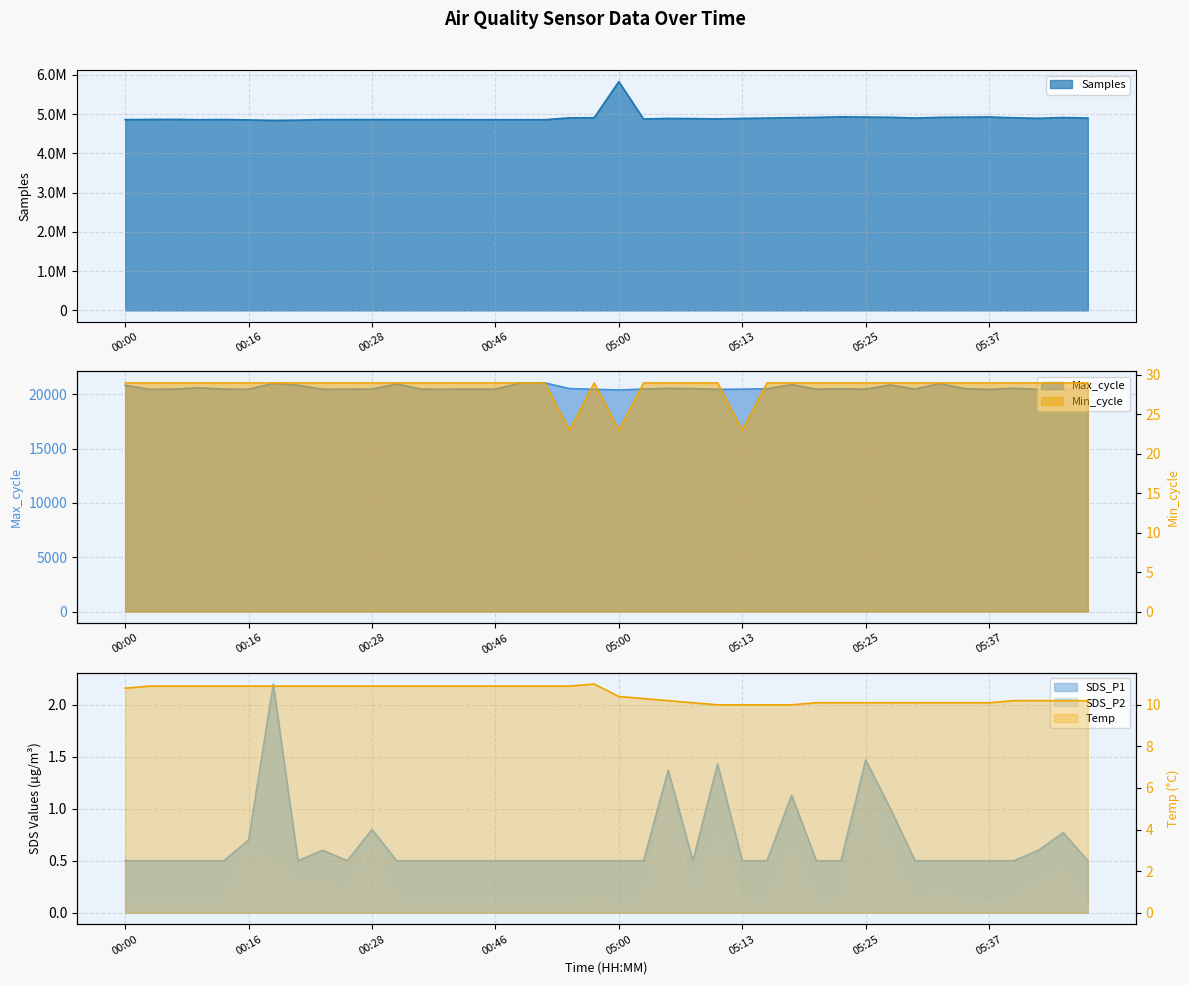

What is the difference between the maximum and second lowest values in the Max_cycle series?

601.0